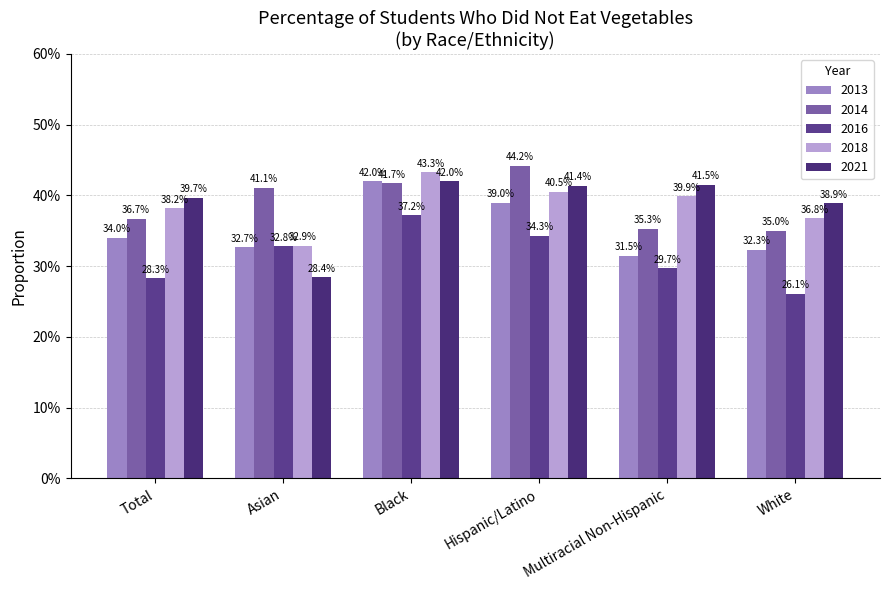

Reading left to right, list all the values displayed in this chart.

2013: 0.3	0.3	0.4	0.4	0.3	0.3
2014: 0.4	0.4	0.4	0.4	0.4	0.3
2016: 0.3	0.3	0.4	0.3	0.3	0.3
2018: 0.4	0.3	0.4	0.4	0.4	0.4
2021: 0.4	0.3	0.4	0.4	0.4	0.4